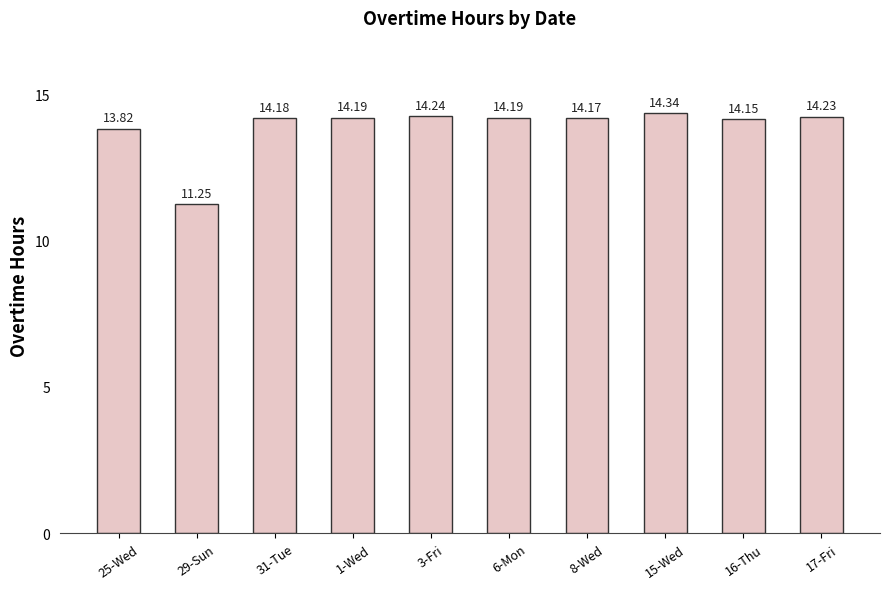

What is the difference between the values at 15-Wed and 25-Wed?

0.5